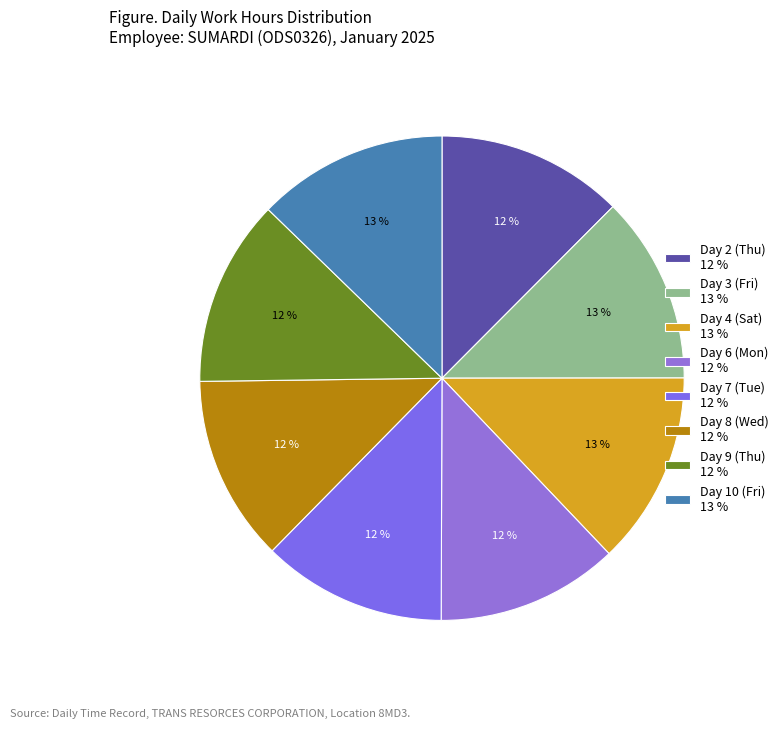

How many segments does this pie chart have?

8